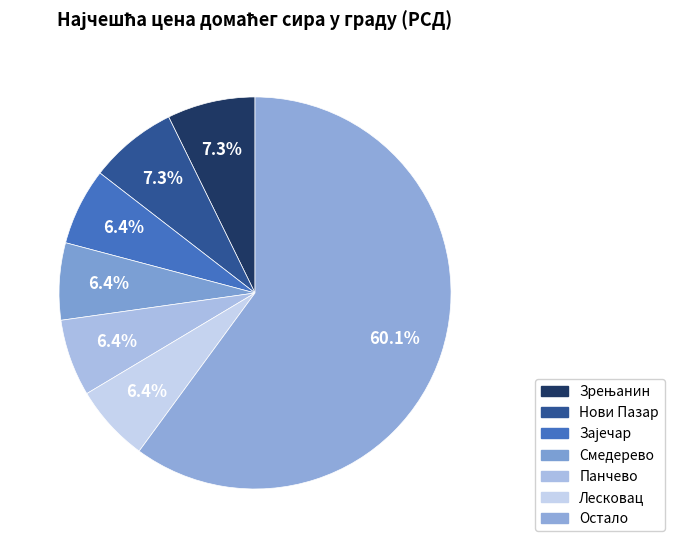

How many slices are in this pie chart?

7